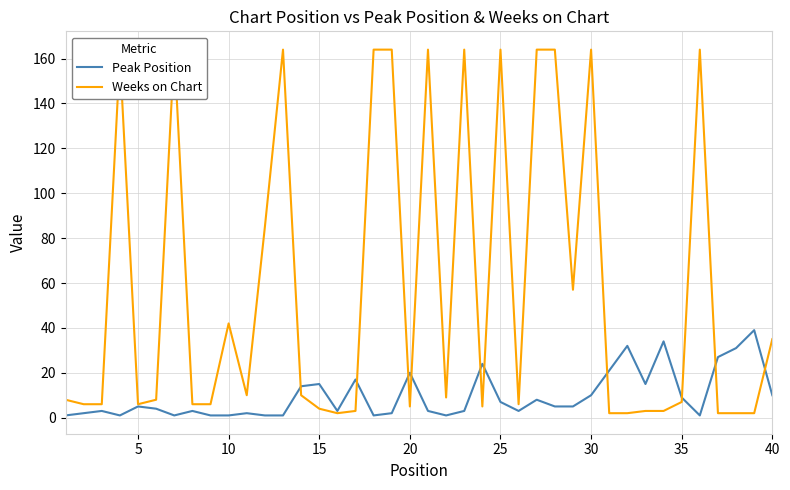

What is the highest value of the Peak Position series?

39